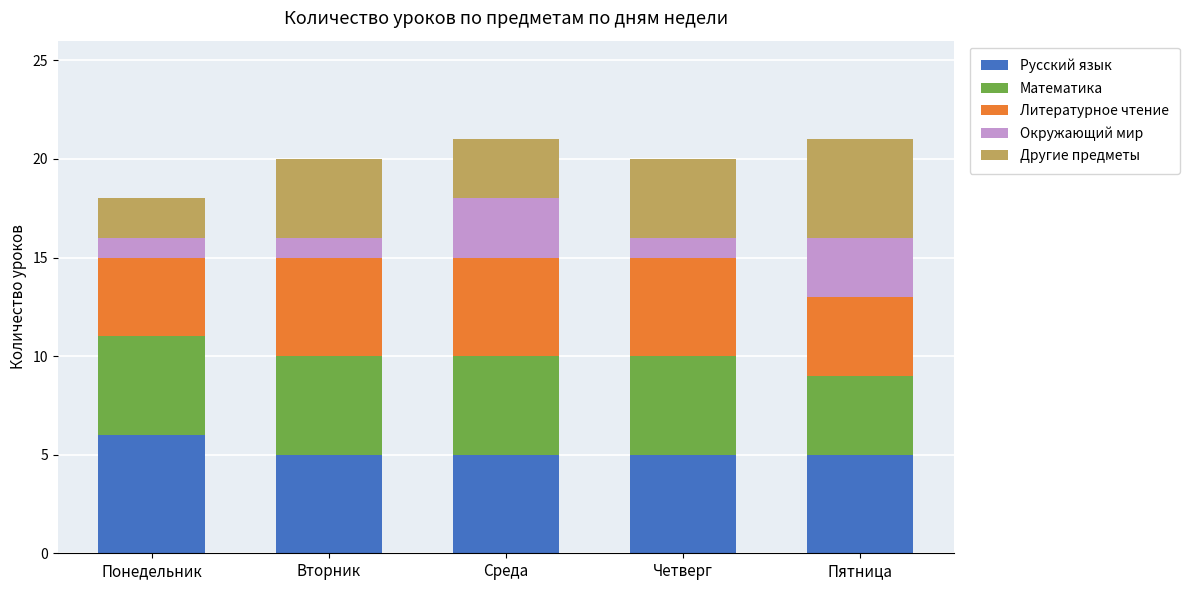

What is the highest value of the Русский язык series?

6